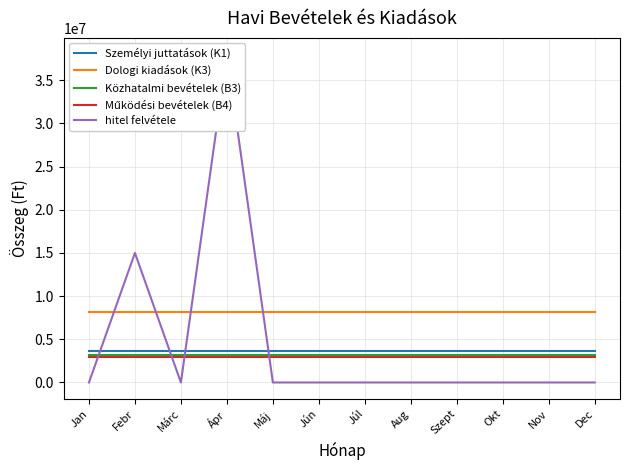

Where do Dologi kiadások (K3) and hitel felvétele first cross each other?

Jan and Febr